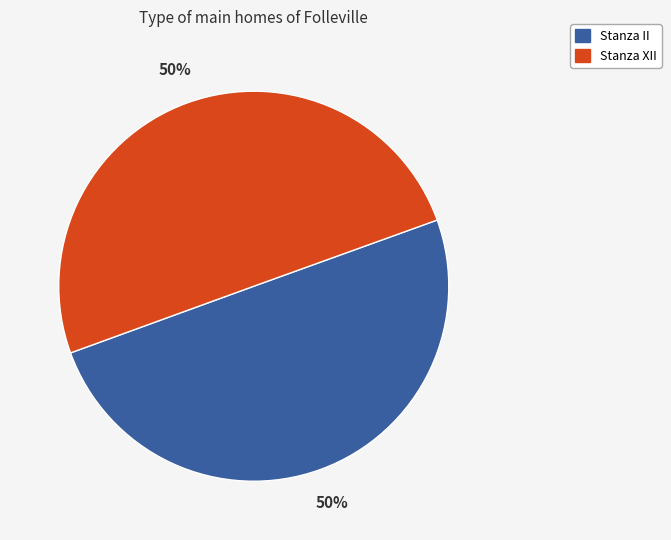

To the nearest percent, what is the combined percentage of Stanza II and Stanza XII?

100%